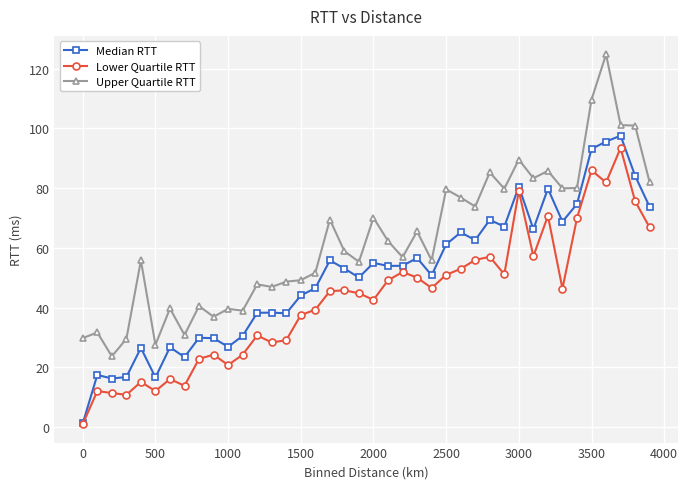

Count the number of data series in this chart.

3